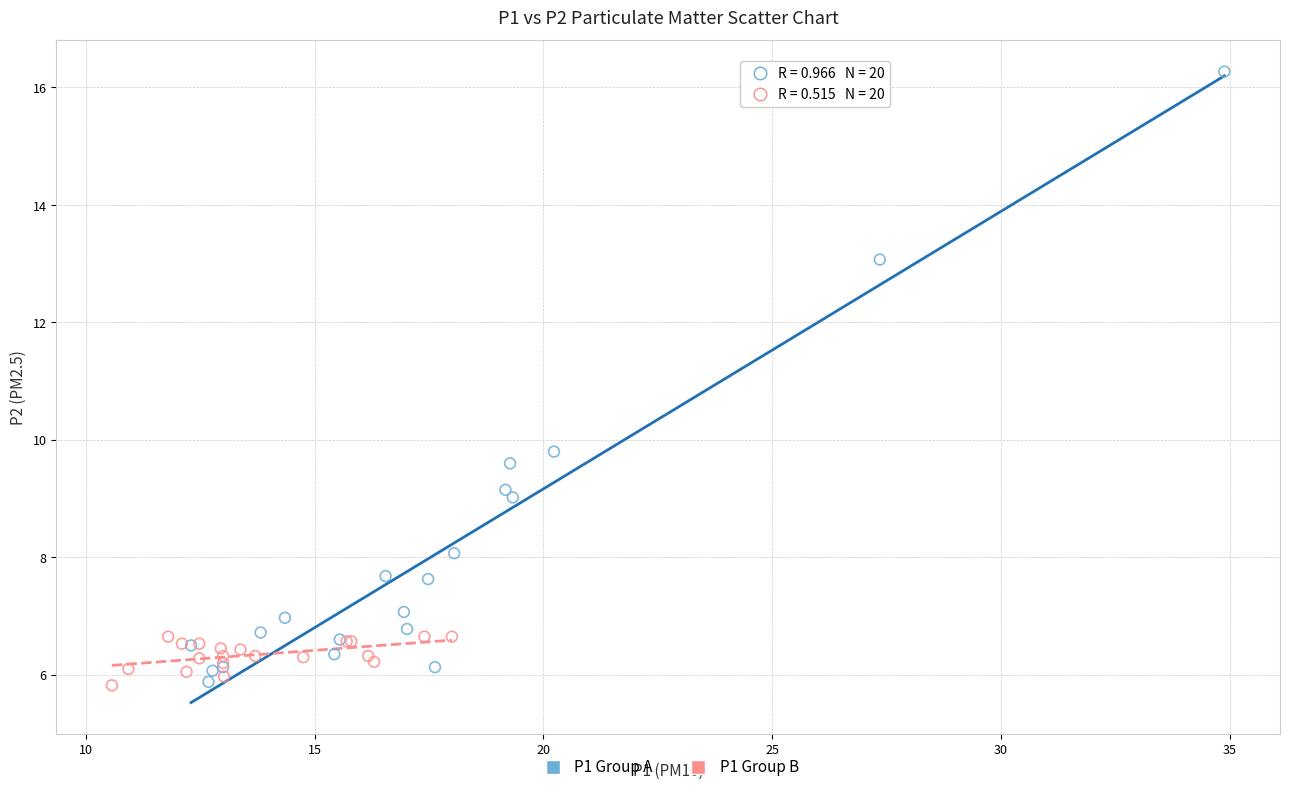

Which series reaches the maximum Y coordinate?

P1 Group A